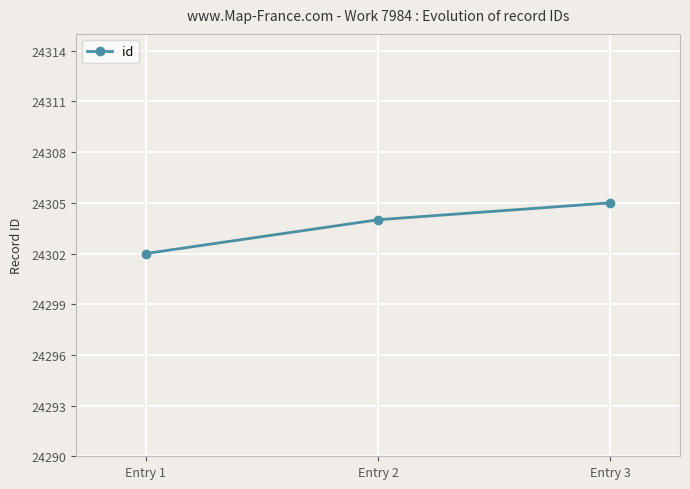

How many series are shown in this chart?

1